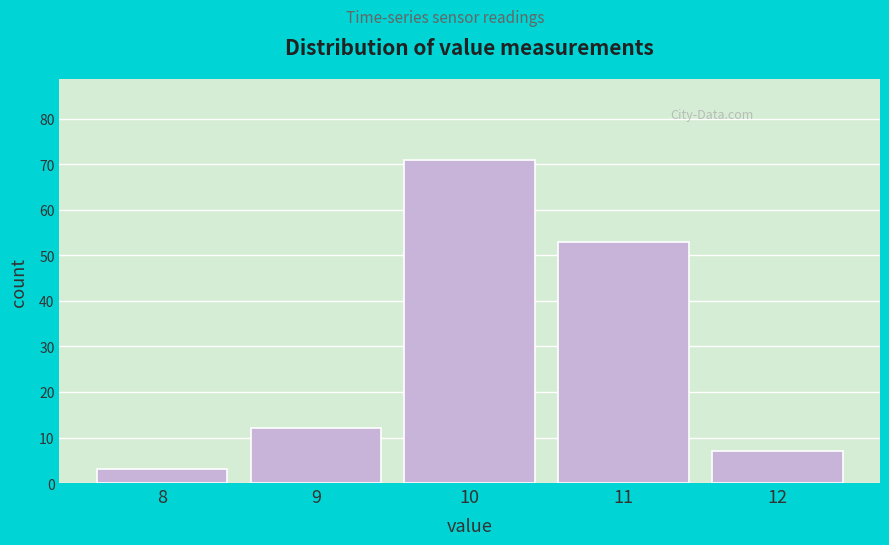

Reading left to right, extract all data points from this chart.

8=3	9=12	10=71	11=53	12=7